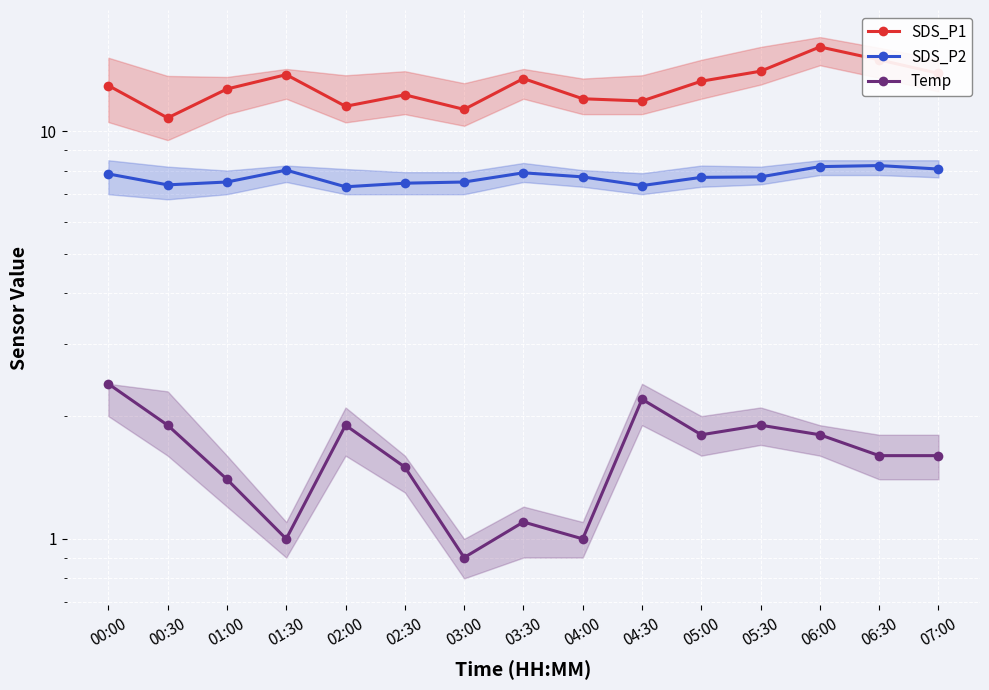

The SDS_P2 series shows 8.2 at 06:00. True or false?

True